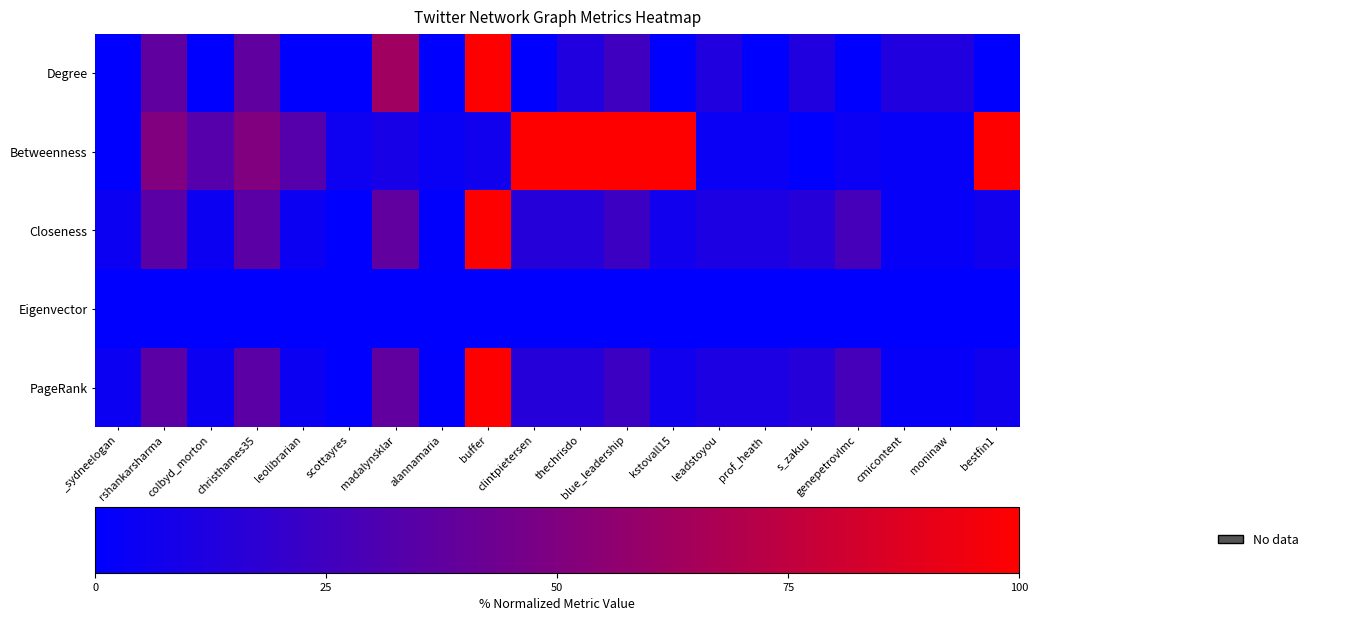

At cmicontent, list the series in order from smallest to largest.

Eigenvector, Closeness, PageRank, Betweenness, Degree